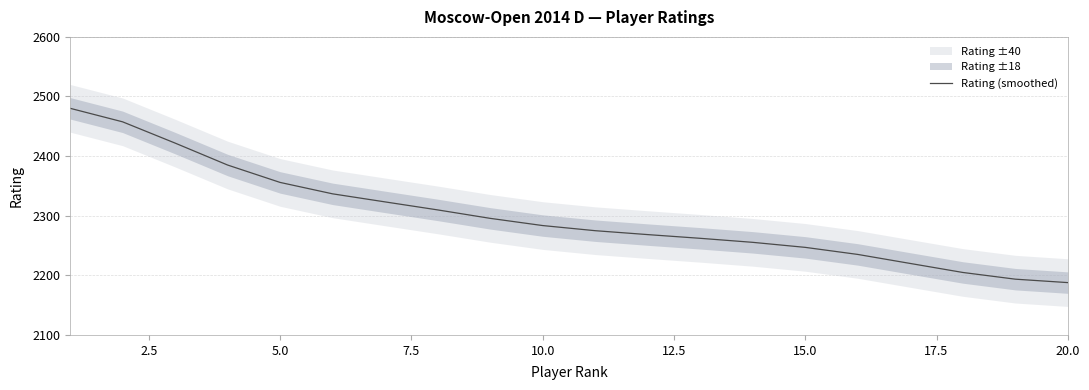

What is the maximum value for Rating (smoothed)?

2480.2